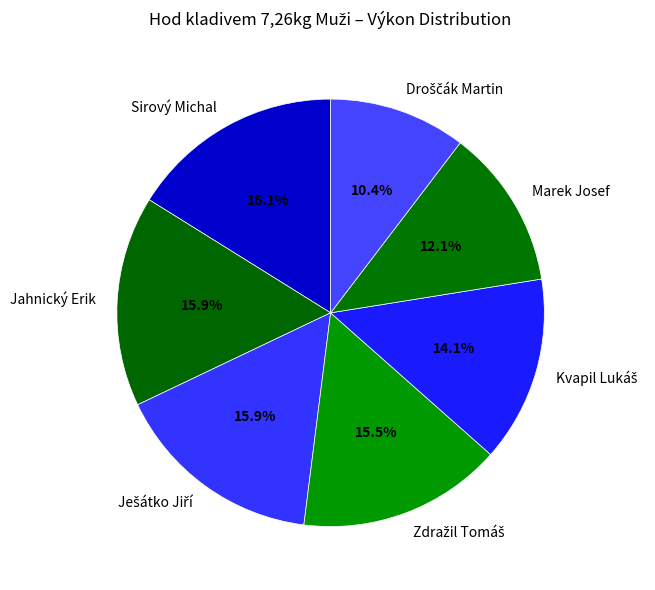

Count the number of slices in the pie.

7